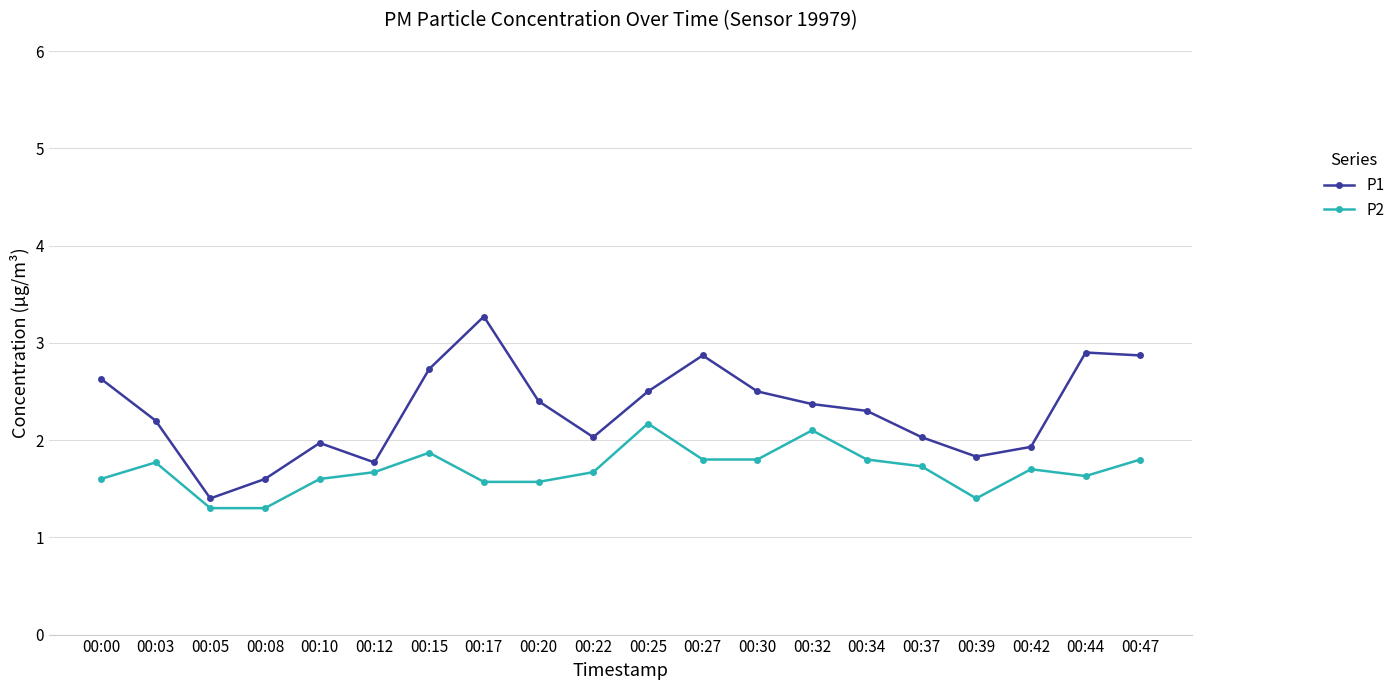

Reading left to right, list all the values displayed in this chart.

P1: 2.6	2.2	1.4	1.6	2.0	1.8	2.7	3.3	2.4	2.0	2.5	2.9	2.5	2.4	2.3	2.0	1.8	1.9	2.9	2.9
P2: 1.6	1.8	1.3	1.3	1.6	1.7	1.9	1.6	1.6	1.7	2.2	1.8	1.8	2.1	1.8	1.7	1.4	1.7	1.6	1.8